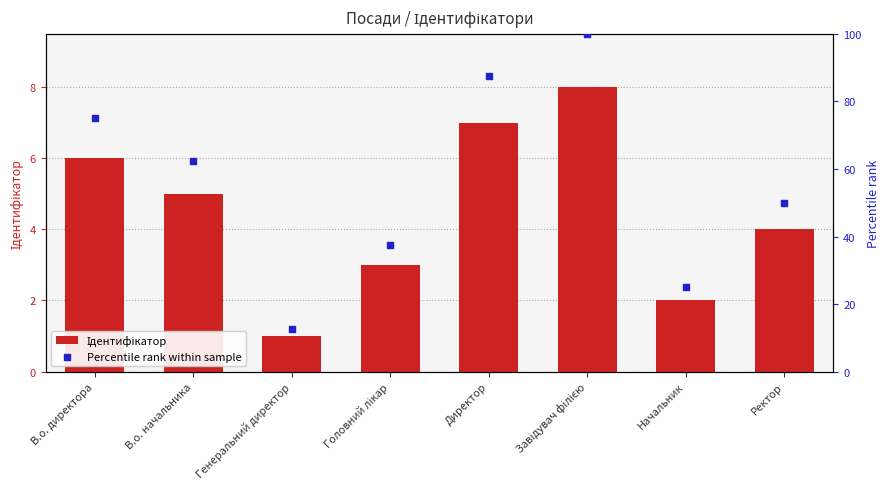

At which category is the sum across all series the highest?

Завідувач філією